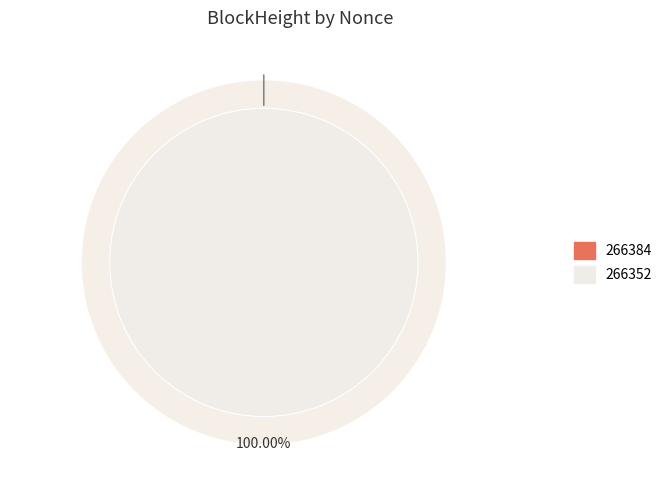

What is the smallest slice in the pie chart?

266384